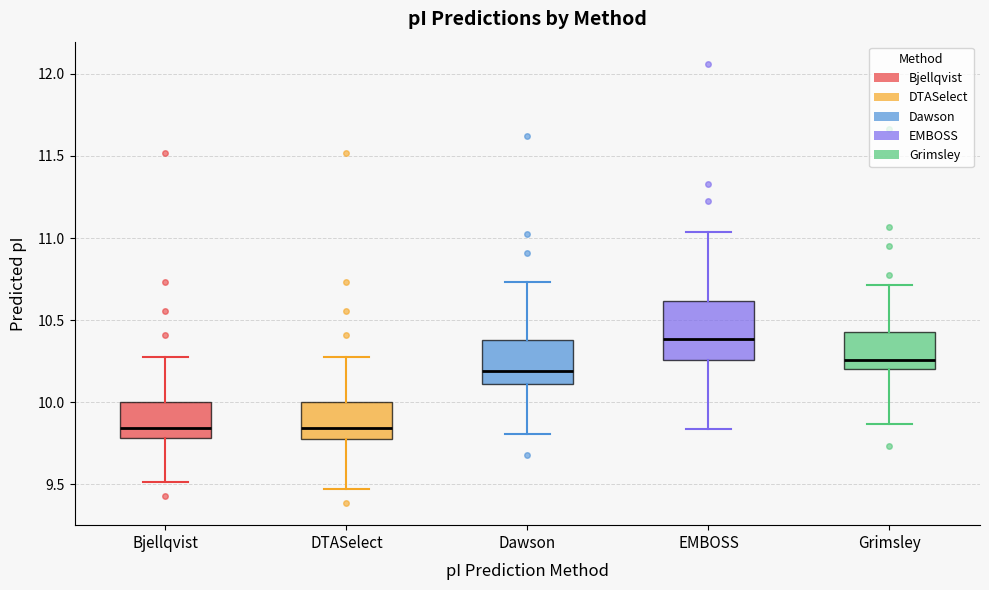

Which box is the tallest, from its lower edge to its upper edge?

EMBOSS